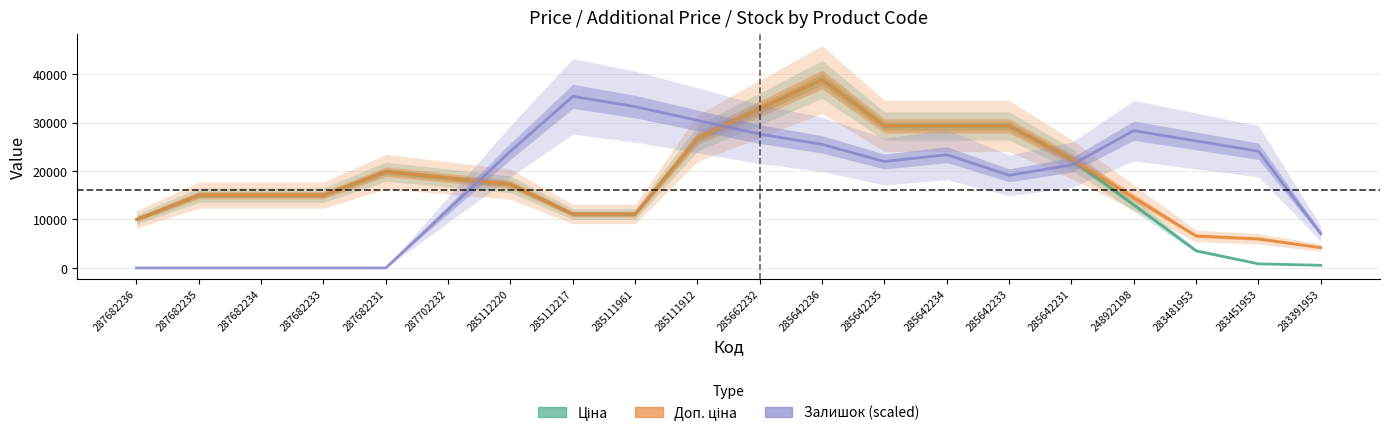

What is the difference between the maximum and minimum values in the Залишок (scaled) series?

35403.7